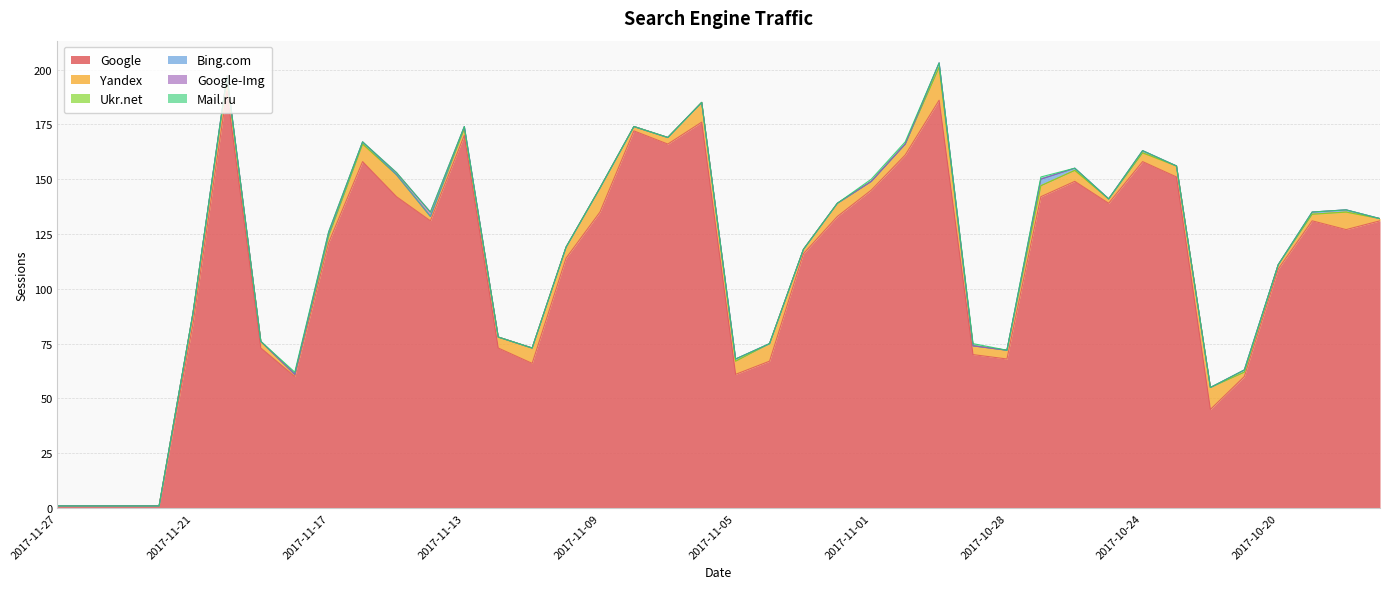

The value of Google at 2017-11-20 is 326. True or false?

False